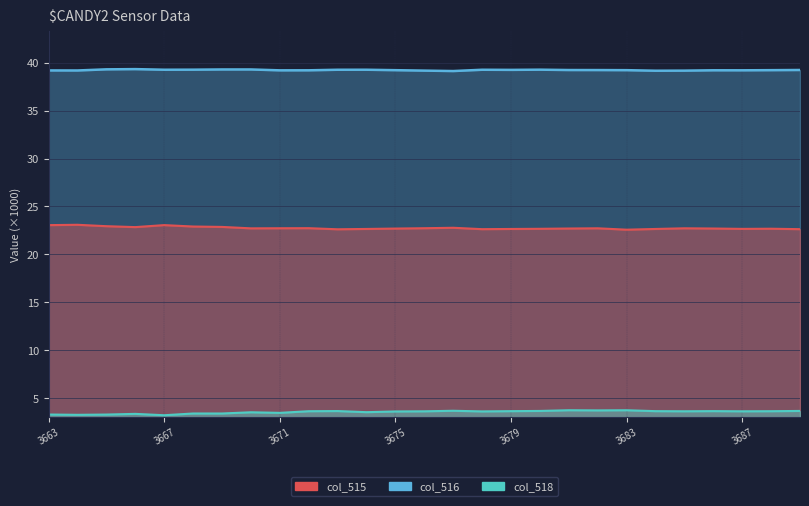

What is the sum of the col_518 values at 3686 and 3677?

7.3